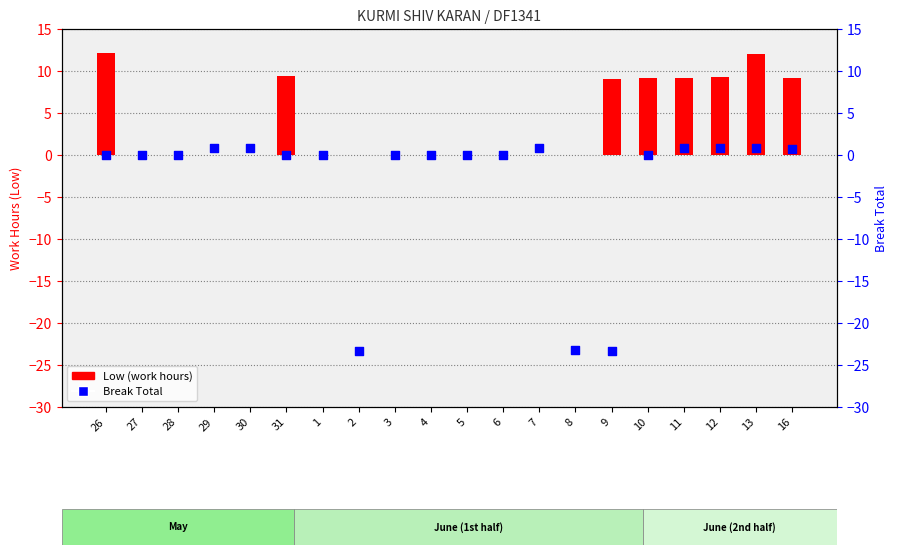

Which series contains the highest Y value?

Low (work hours)